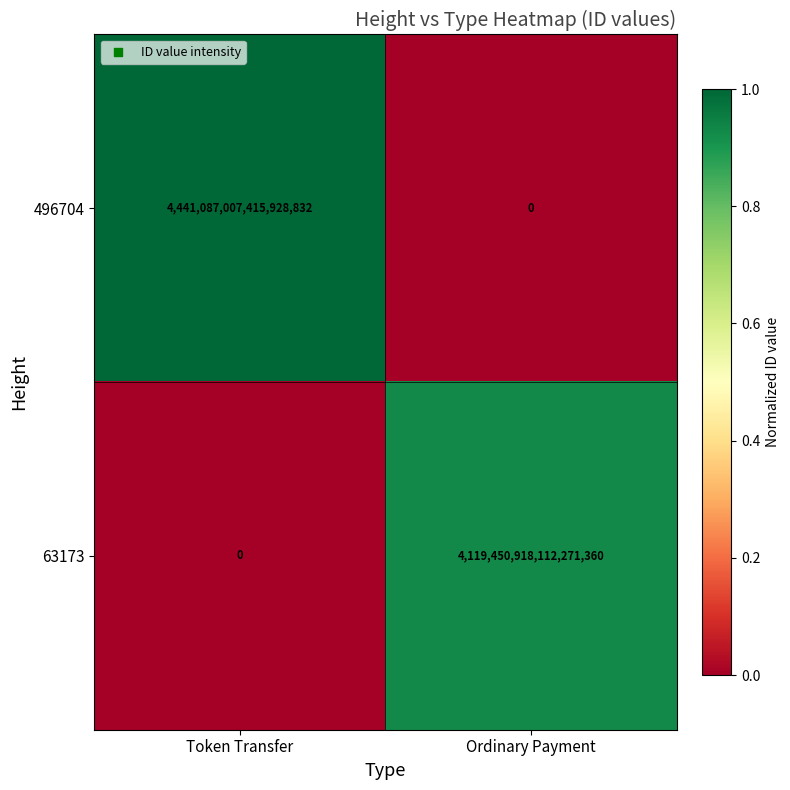

Rank the series by their maximum value, from lowest to highest.

63173, 496704